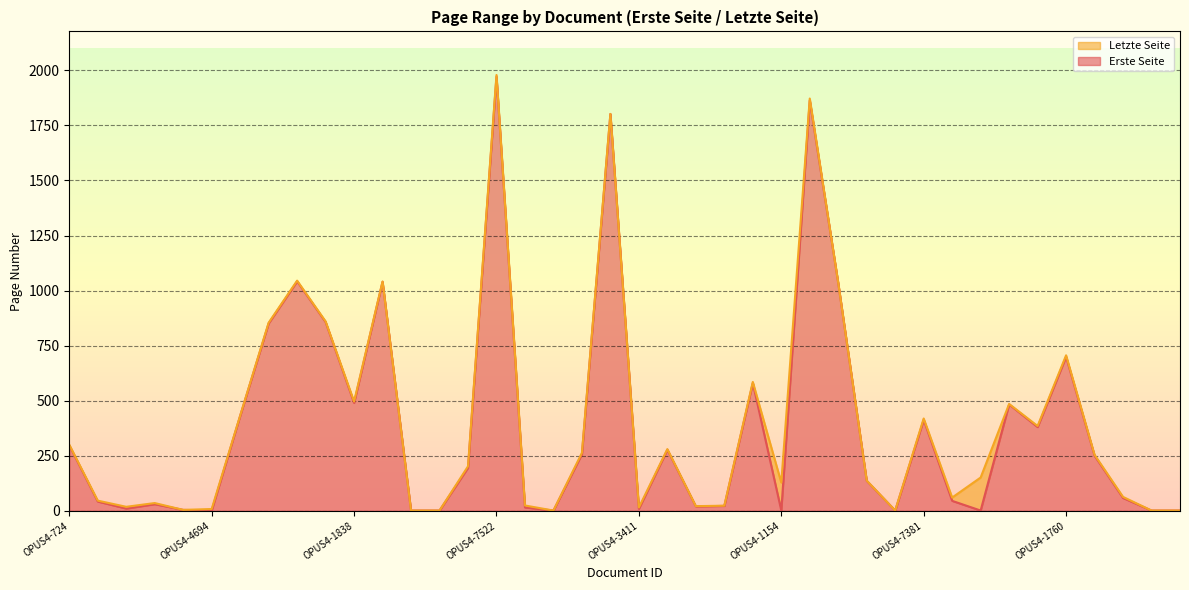

Rank the series by their maximum value, from highest to lowest.

Letzte Seite, Erste Seite